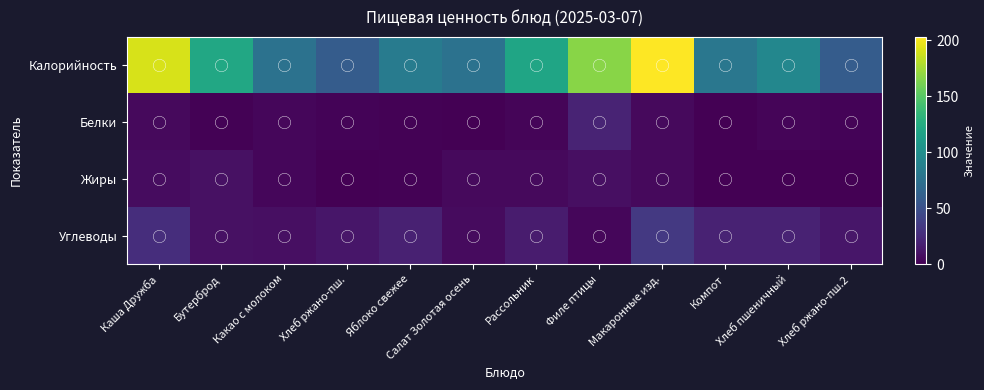

Reading right to left, what are all the values shown in this chart?

Калорийность: Хлеб ржано-пш.2=58.7	Хлеб пшеничный=93.8	Компот=80.8	Макаронные изд.=202.9	Филе птицы=166.8	Рассольник=119.1	Салат Золотая осень=76.1	Яблоко свежее=84.4	Хлеб ржано-пш.=58.7	Какао с молоком=76.3	Бутерброд=121.5	Каша Дружба=190.4
Белки: Хлеб ржано-пш.2=2.0	Хлеб пшеничный=3.0	Компот=0.4	Макаронные изд.=5.5	Филе птицы=20.0	Рассольник=2.4	Салат Золотая осень=0.7	Яблоко свежее=0.8	Хлеб ржано-пш.=2.0	Какао с молоком=3.6	Бутерброд=1.5	Каша Дружба=5.3
Жиры: Хлеб ржано-пш.2=0.4	Хлеб пшеничный=0.3	Компот=0.0	Макаронные изд.=5.1	Филе птицы=8.0	Рассольник=5.2	Салат Золотая осень=5.4	Яблоко свежее=0.8	Хлеб ржано-пш.=0.4	Какао с молоком=3.2	Бутерброд=8.8	Каша Дружба=7.0
Углеводы: Хлеб ржано-пш.2=11.9	Хлеб пшеничный=19.7	Компот=19.8	Макаронные изд.=33.8	Филе птицы=3.8	Рассольник=15.7	Салат Золотая осень=6.2	Яблоко свежее=18.6	Хлеб ржано-пш.=11.9	Какао с молоком=8.3	Бутерброд=9.0	Каша Дружба=26.7